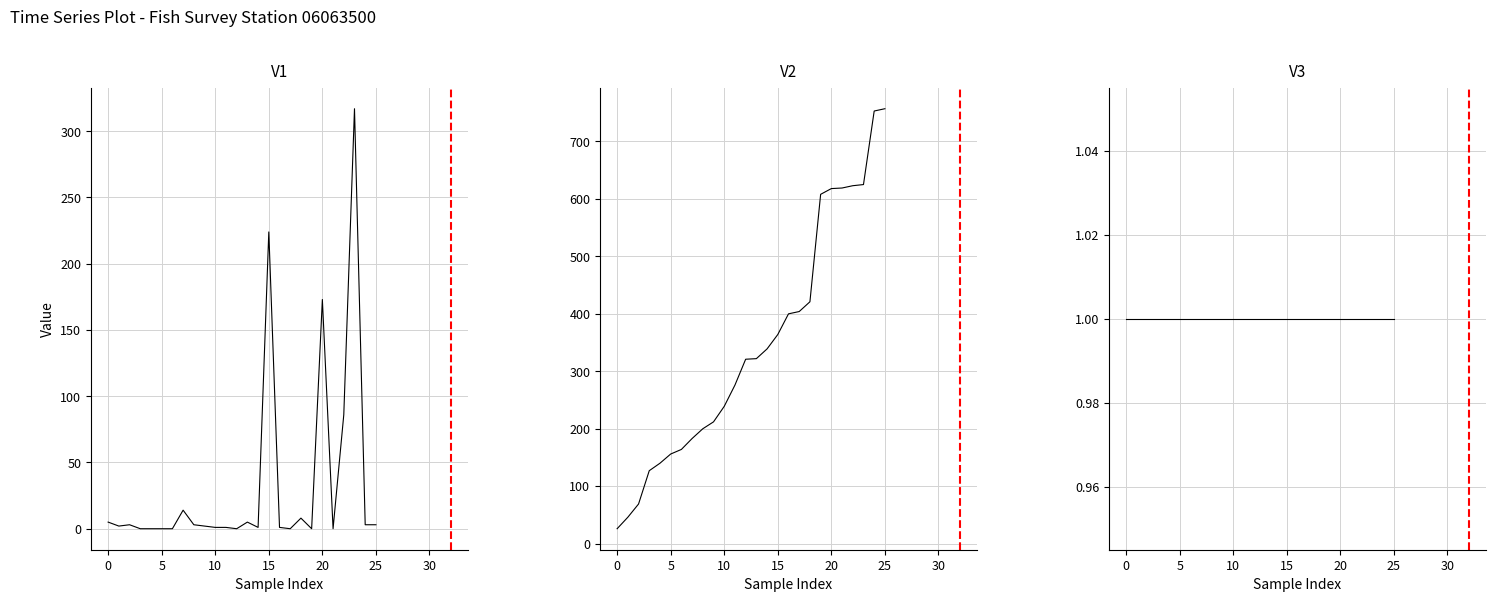

True or false: V3 and V2 cross at least once.

False